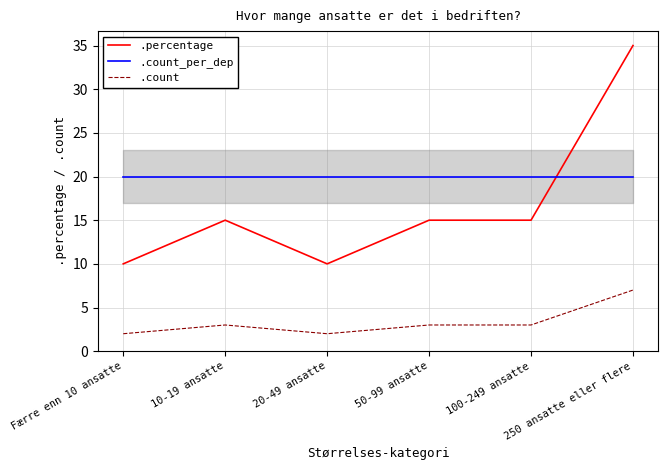

What is the sum of the .count_per_dep values at 20-49 ansatte and 50-99 ansatte?

40